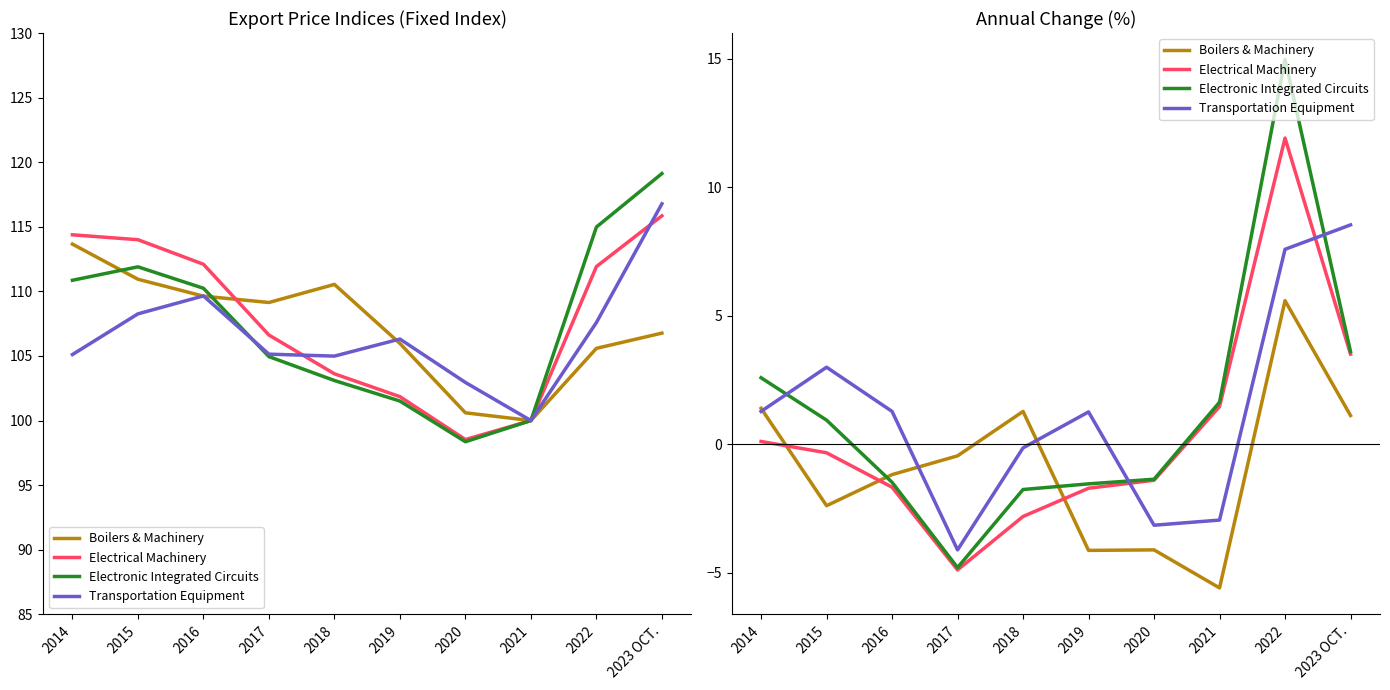

What is the minimum value shown in the chart?

-5.6